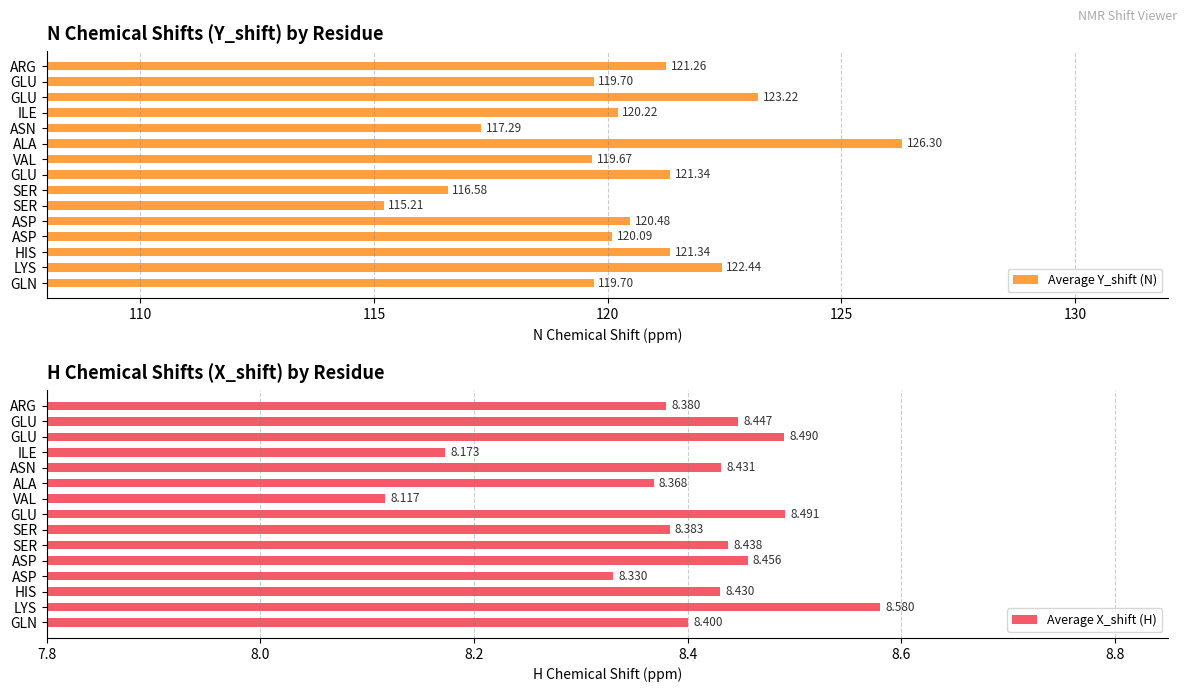

The Average Y_shift (N) series shows 201.8 at ASP. True or false?

False